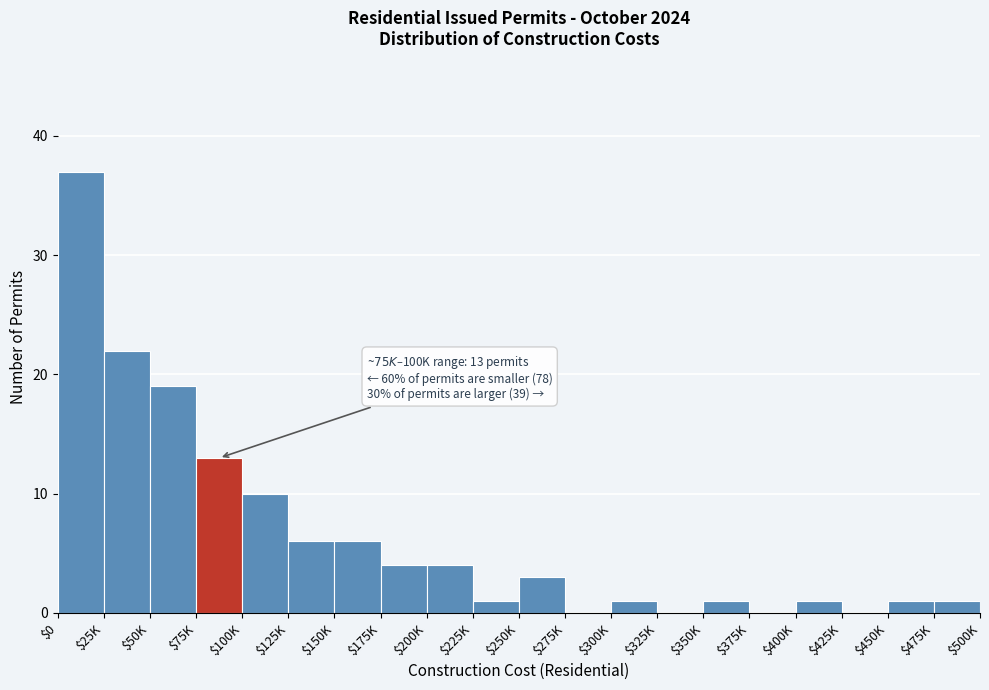

What is the sum of all values?

130